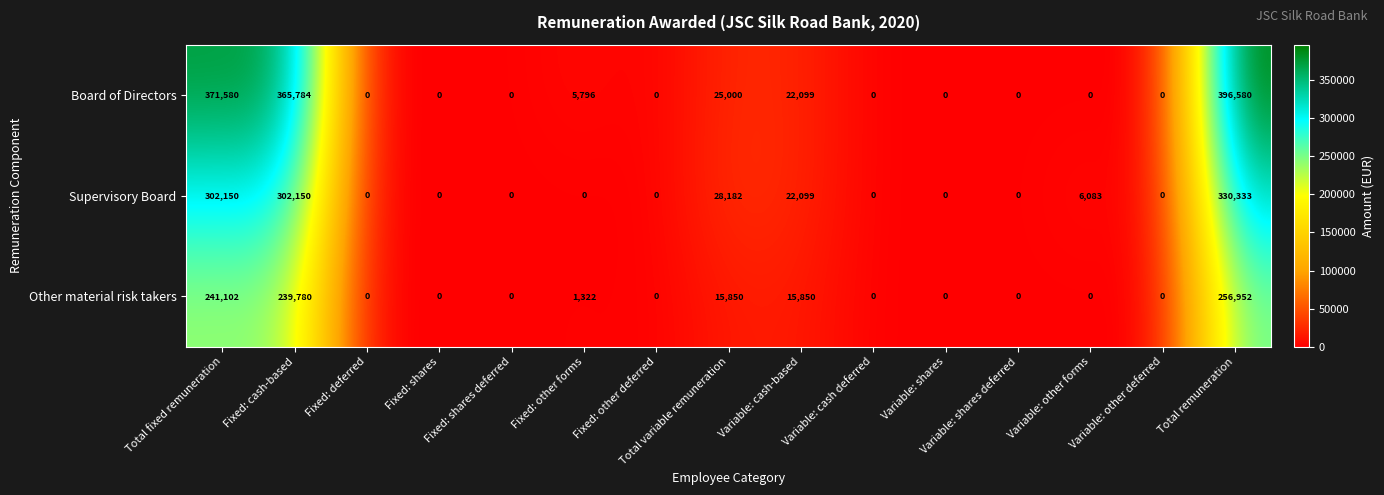

Is it true that Supervisory Board equals -195792 at Variable: cash deferred?

False